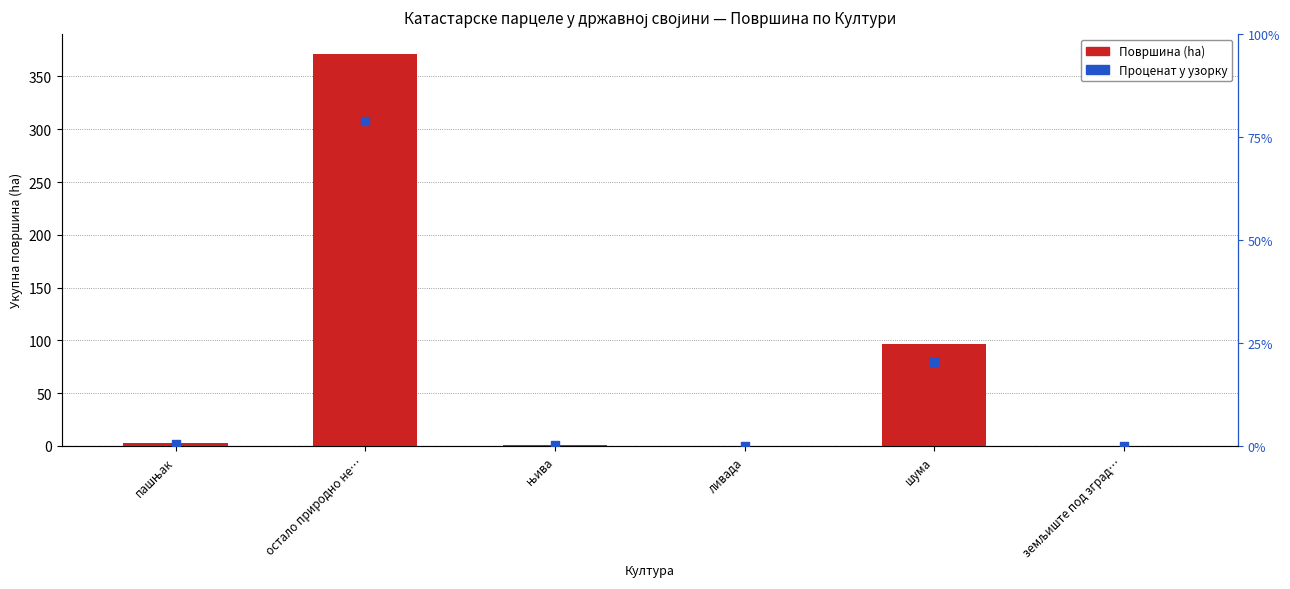

At how many categories does at least one series exceed 284?

1